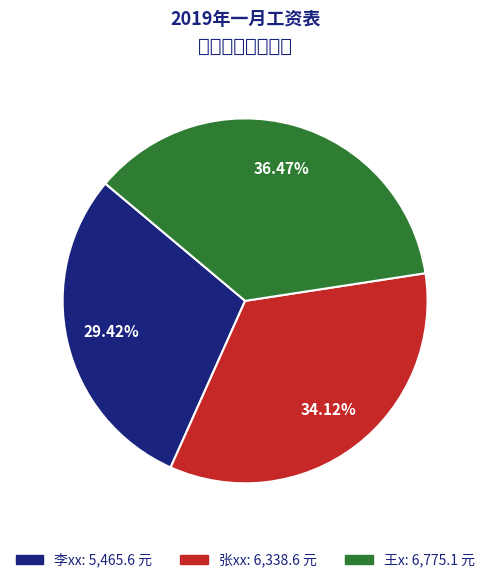

Combined, do 李xx and 张xx account for over 50%?

Yes